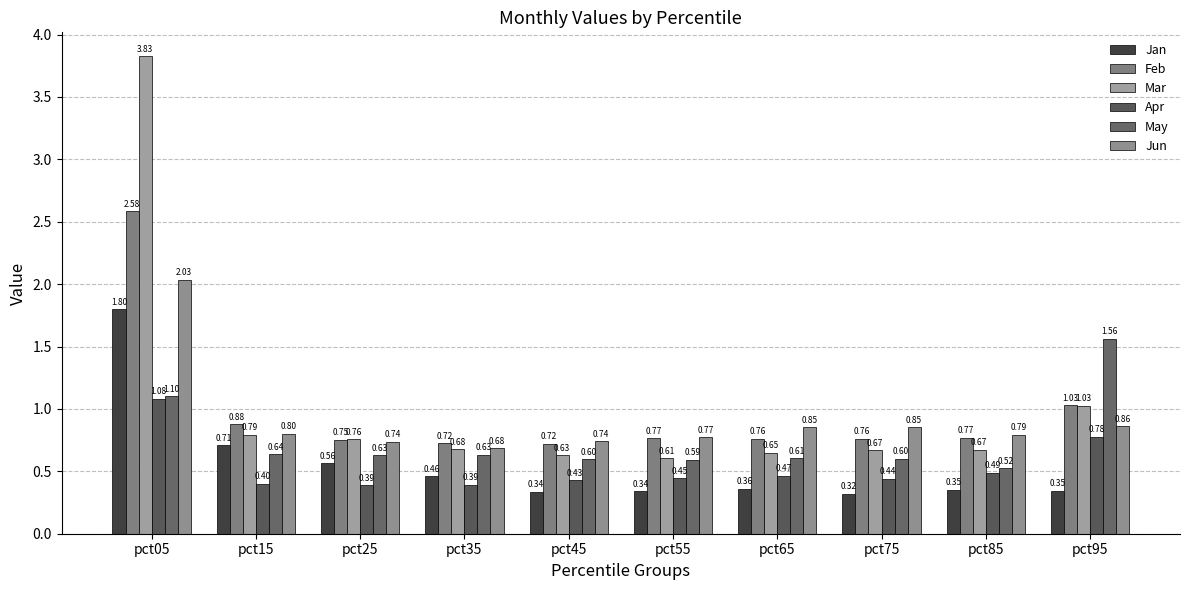

Reading left to right, extract all data points from this chart.

Jan: 1.8	0.7	0.6	0.5	0.3	0.3	0.4	0.3	0.4	0.3
Feb: 2.6	0.9	0.8	0.7	0.7	0.8	0.8	0.8	0.8	1.0
Mar: 3.8	0.8	0.8	0.7	0.6	0.6	0.6	0.7	0.7	1.0
Apr: 1.1	0.4	0.4	0.4	0.4	0.4	0.5	0.4	0.5	0.8
May: 1.1	0.6	0.6	0.6	0.6	0.6	0.6	0.6	0.5	1.6
Jun: 2.0	0.8	0.7	0.7	0.7	0.8	0.9	0.9	0.8	0.9